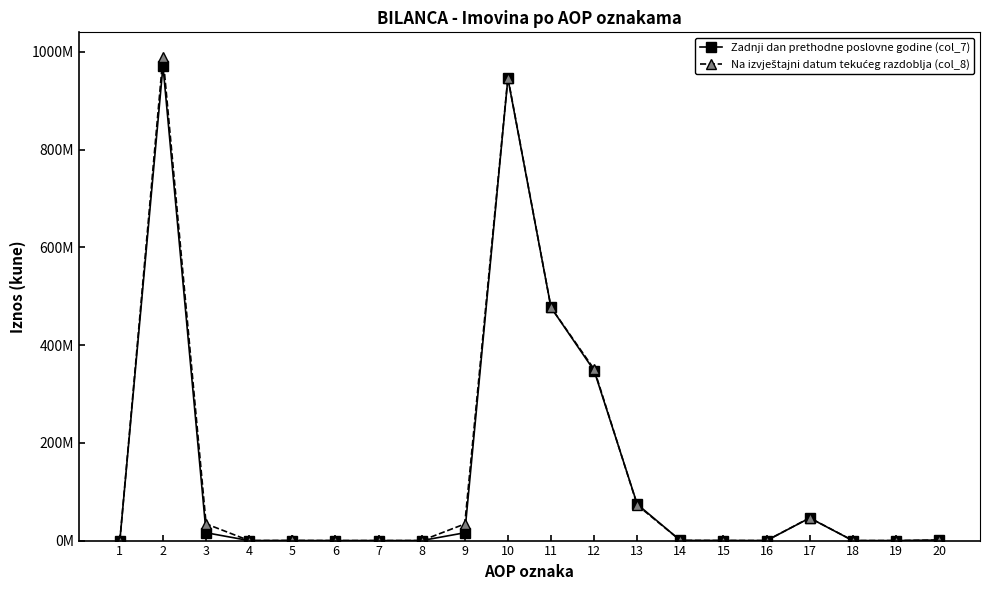

Does the chart have visible grid lines?

No